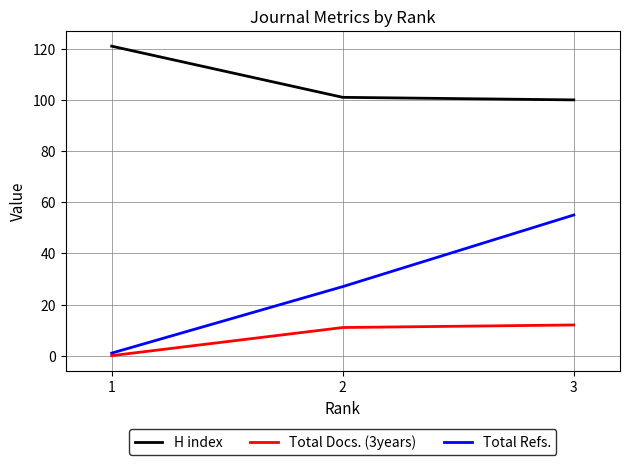

What is the spread (max minus min) of values at 1?

121